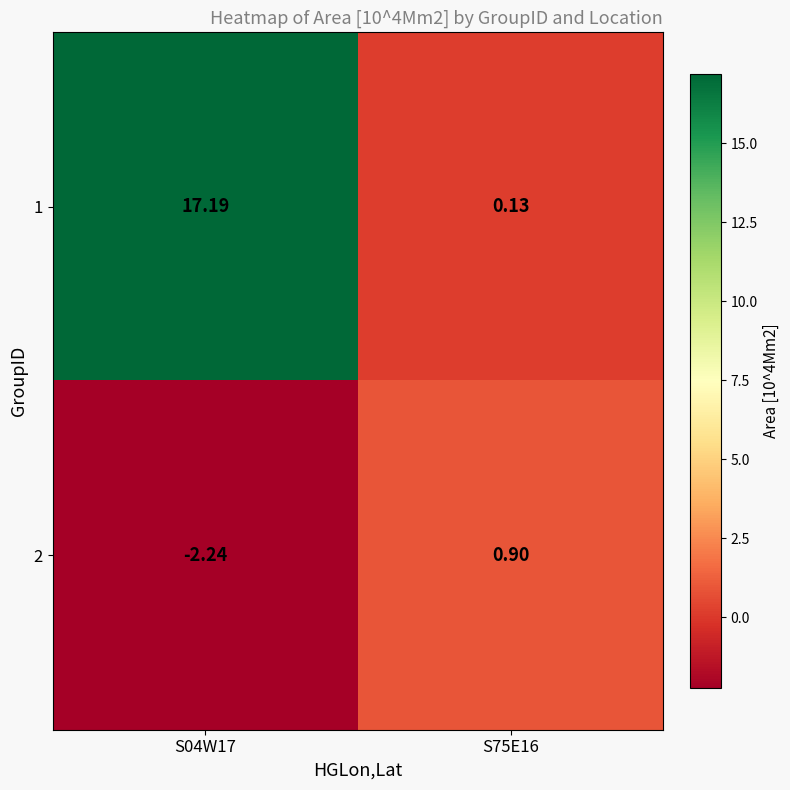

Is the value of 1 at S04W17 greater than the value of 2 at S75E16?

Yes